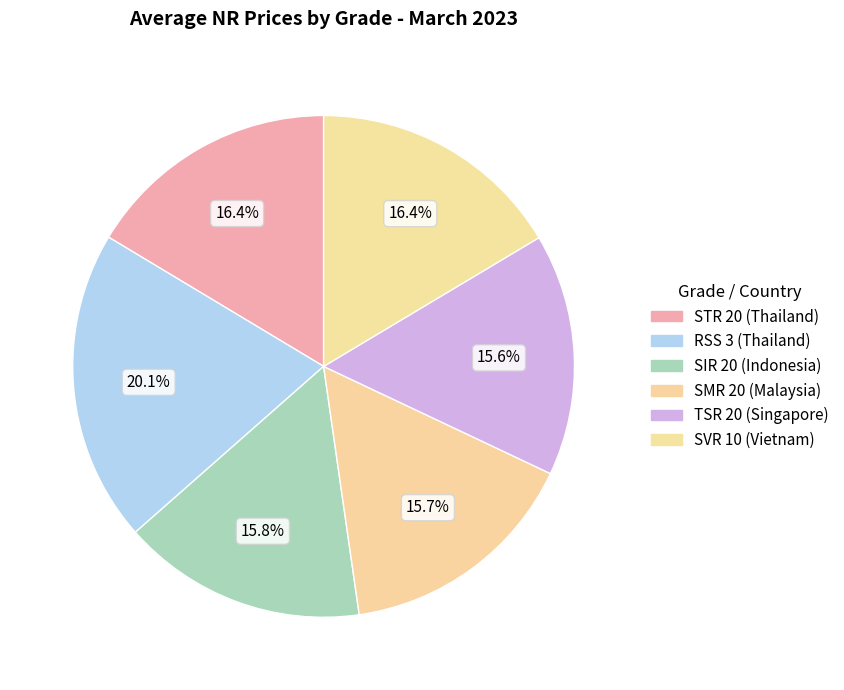

How many slices are in this pie chart?

6